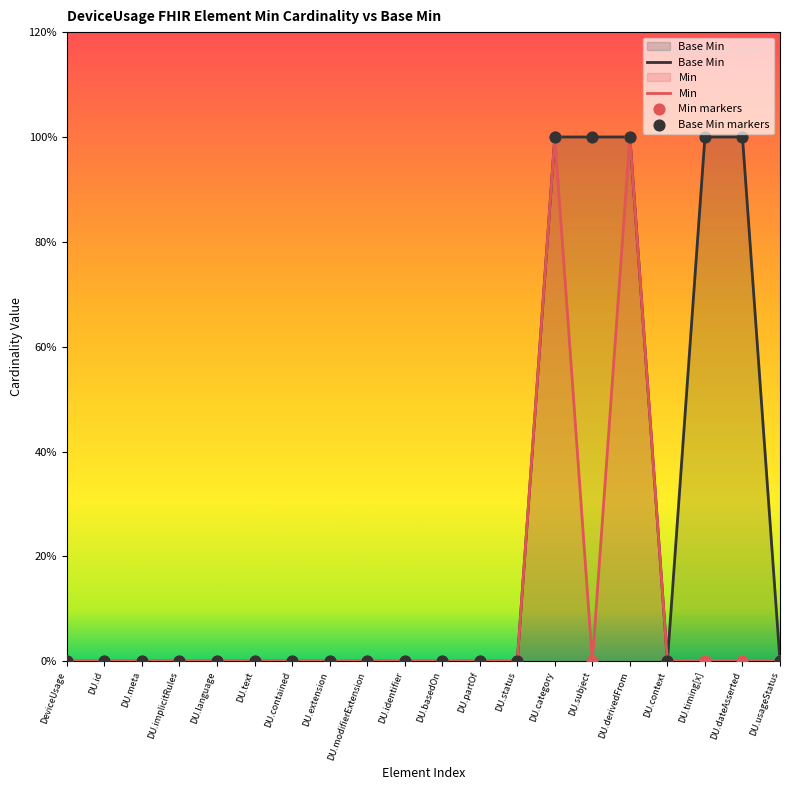

What is the total value across all series at DU.derivedFrom?

2